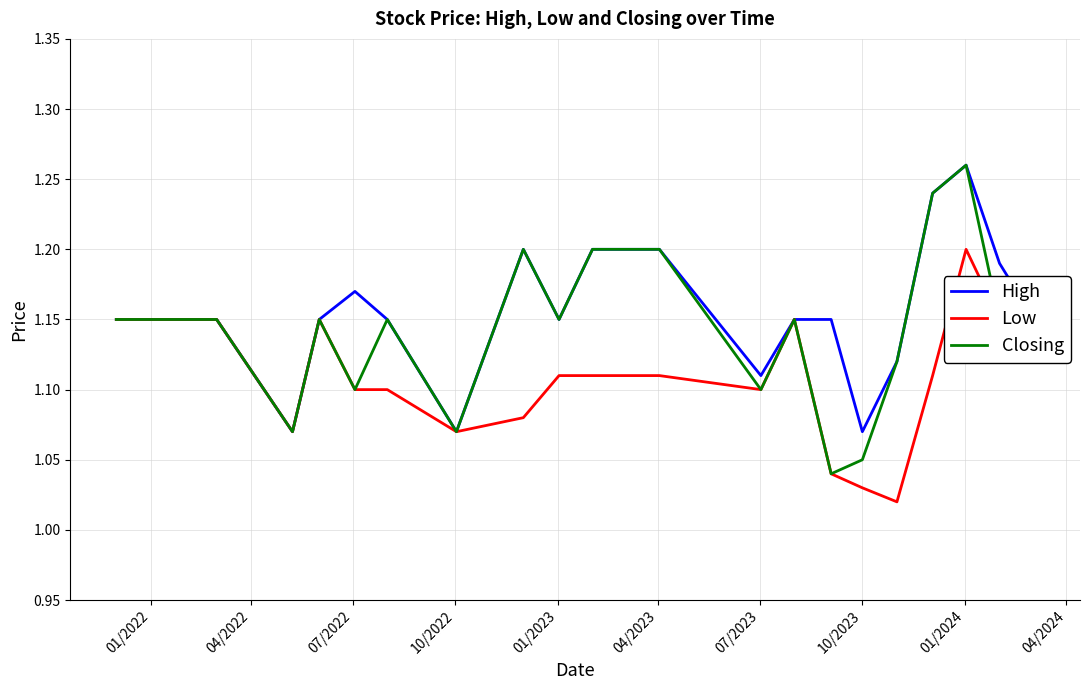

List the series in order of their overall mean, lowest first.

Low, Closing, High